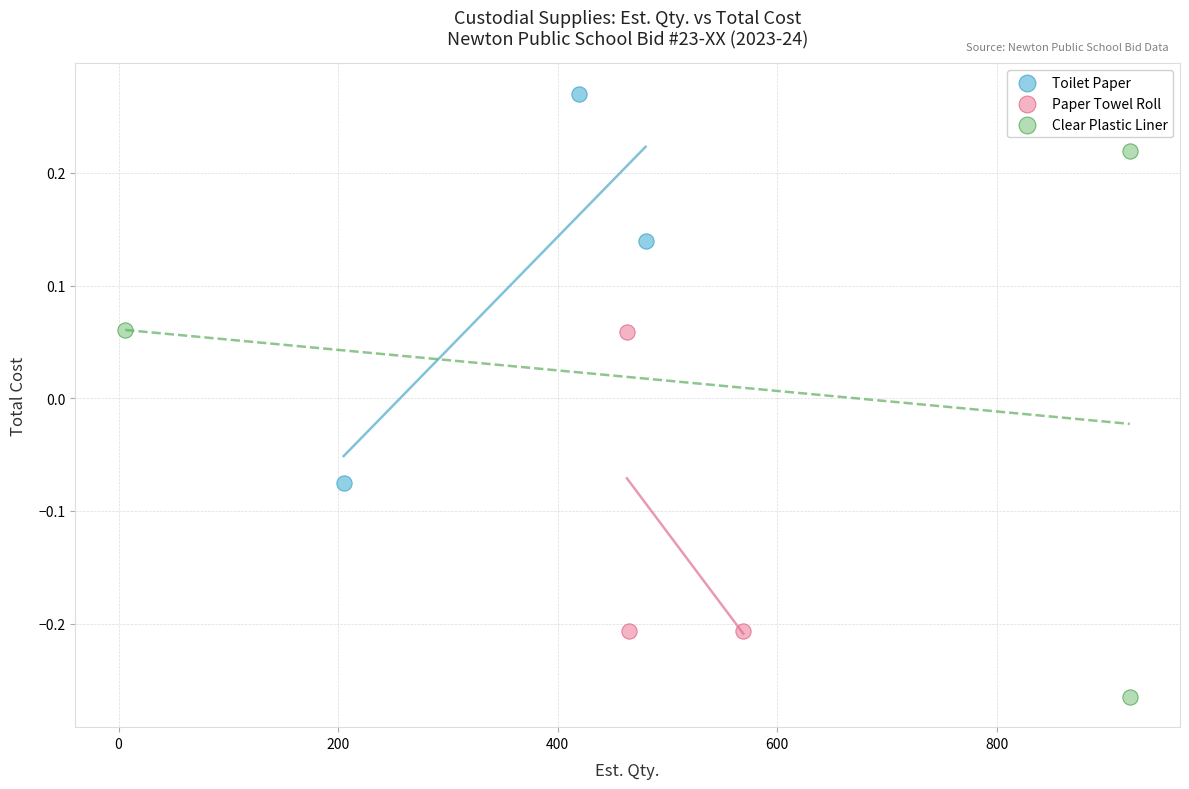

Which series contains the highest Y value?

Toilet Paper